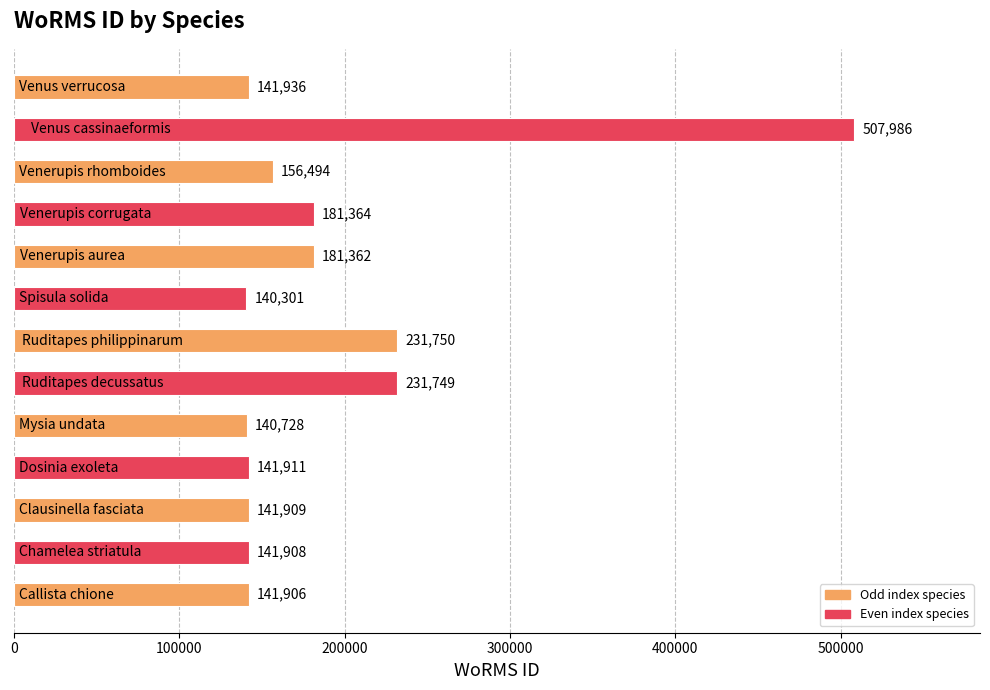

What is the minimum value shown in the chart?

140301